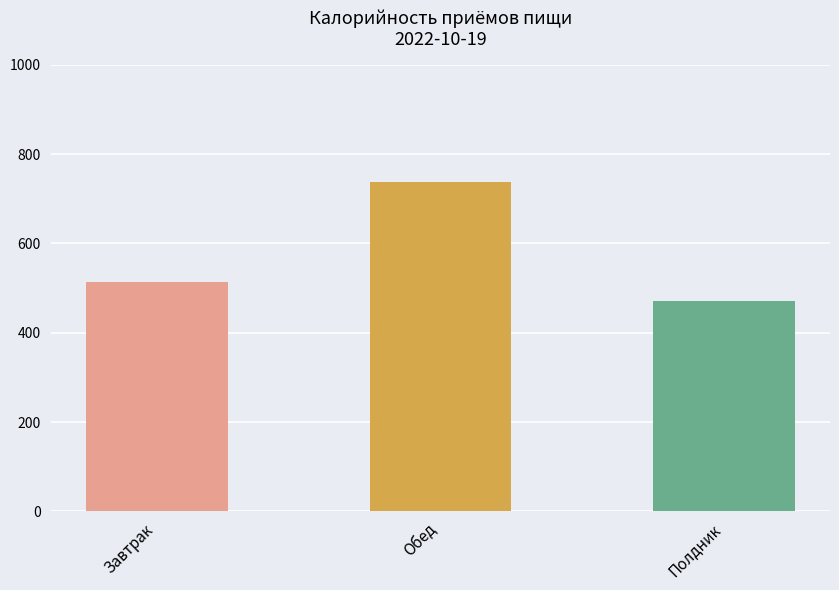

How many bars are there in total?

3